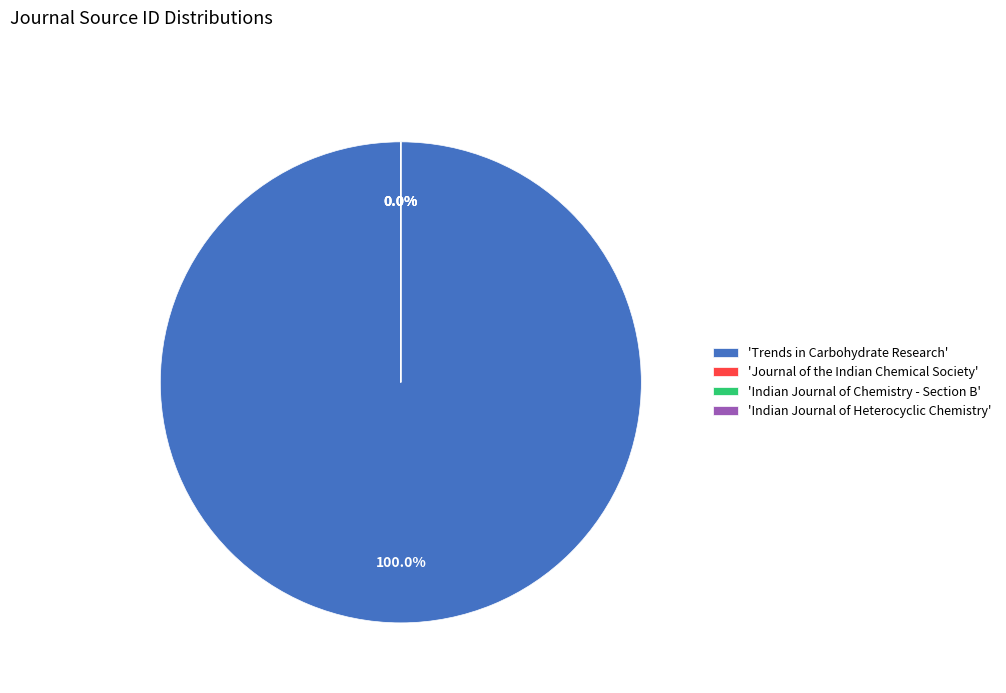

Approximately how many times larger is the value at Journal of the Indian Chemical Society compared to Indian Journal of Chemistry - Section B?

1.0